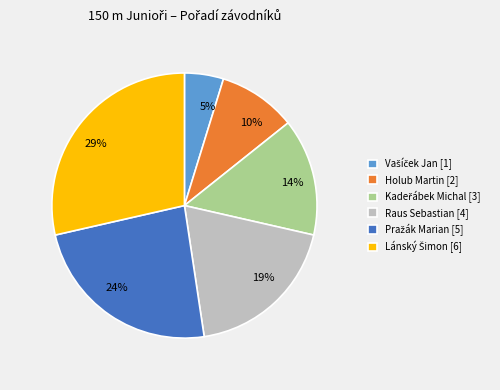

What percentage is the Holub Martin slice, to the nearest percent?

10%